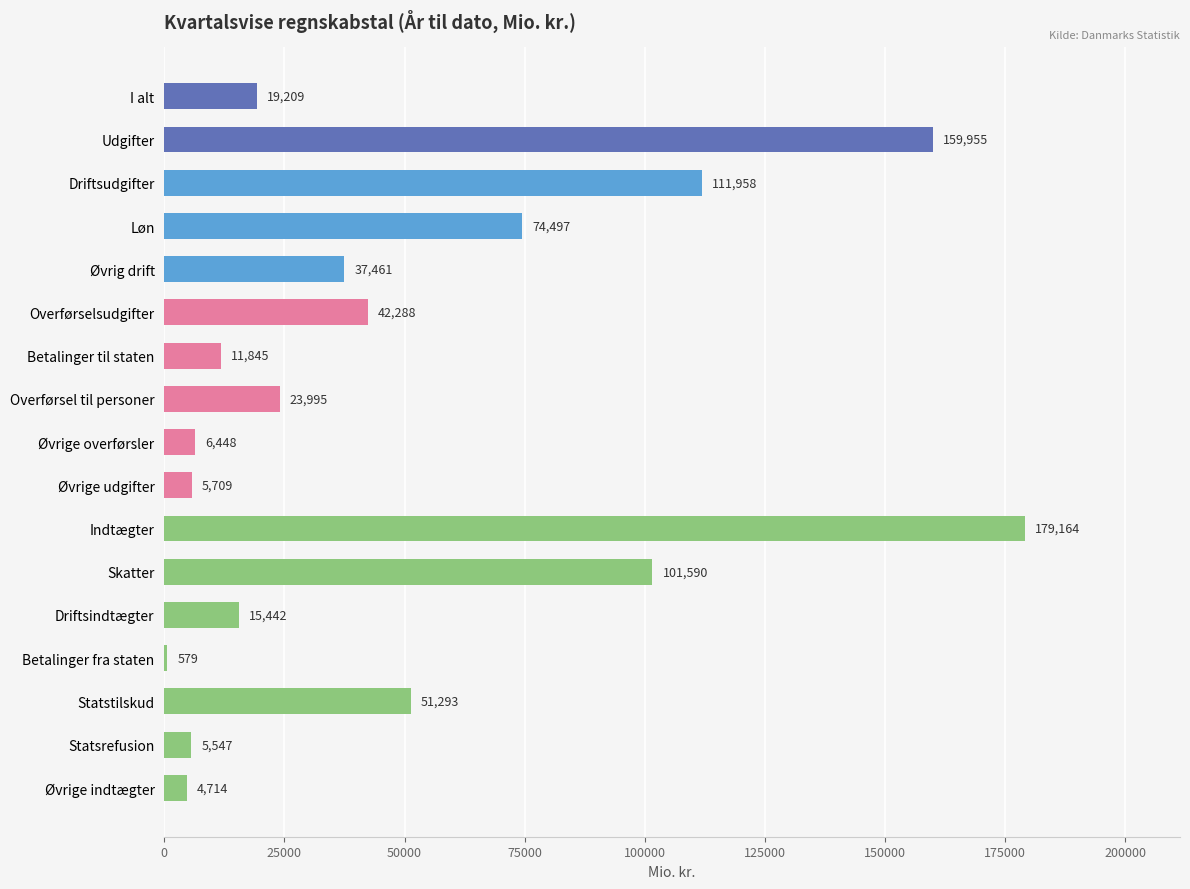

Does the chart contain stacked bars?

No